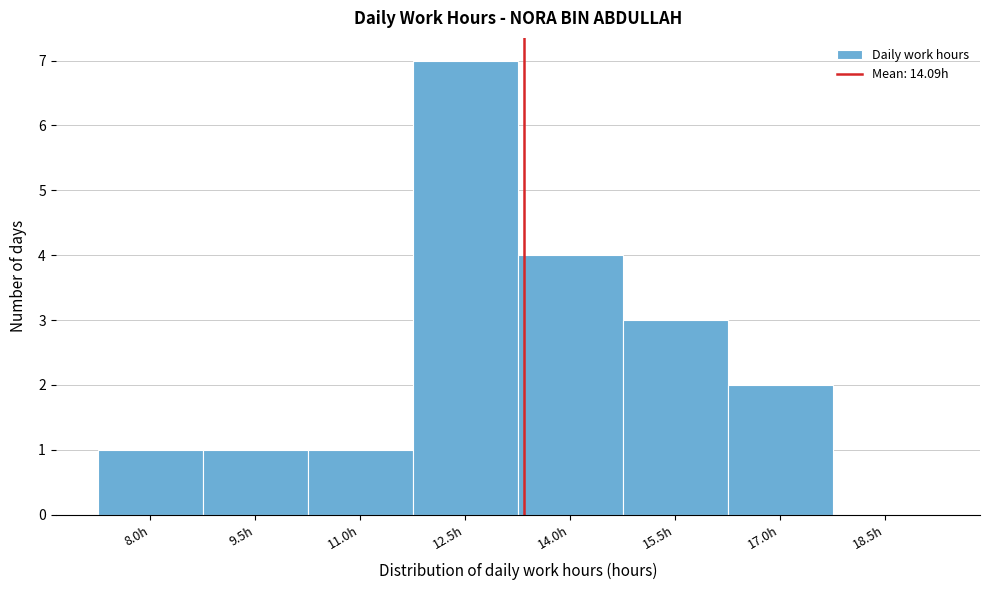

Reading right to left, extract all data points from this chart.

18.5h=0	17.0h=2	15.5h=3	14.0h=4	12.5h=7	11.0h=1	9.5h=1	8.0h=1